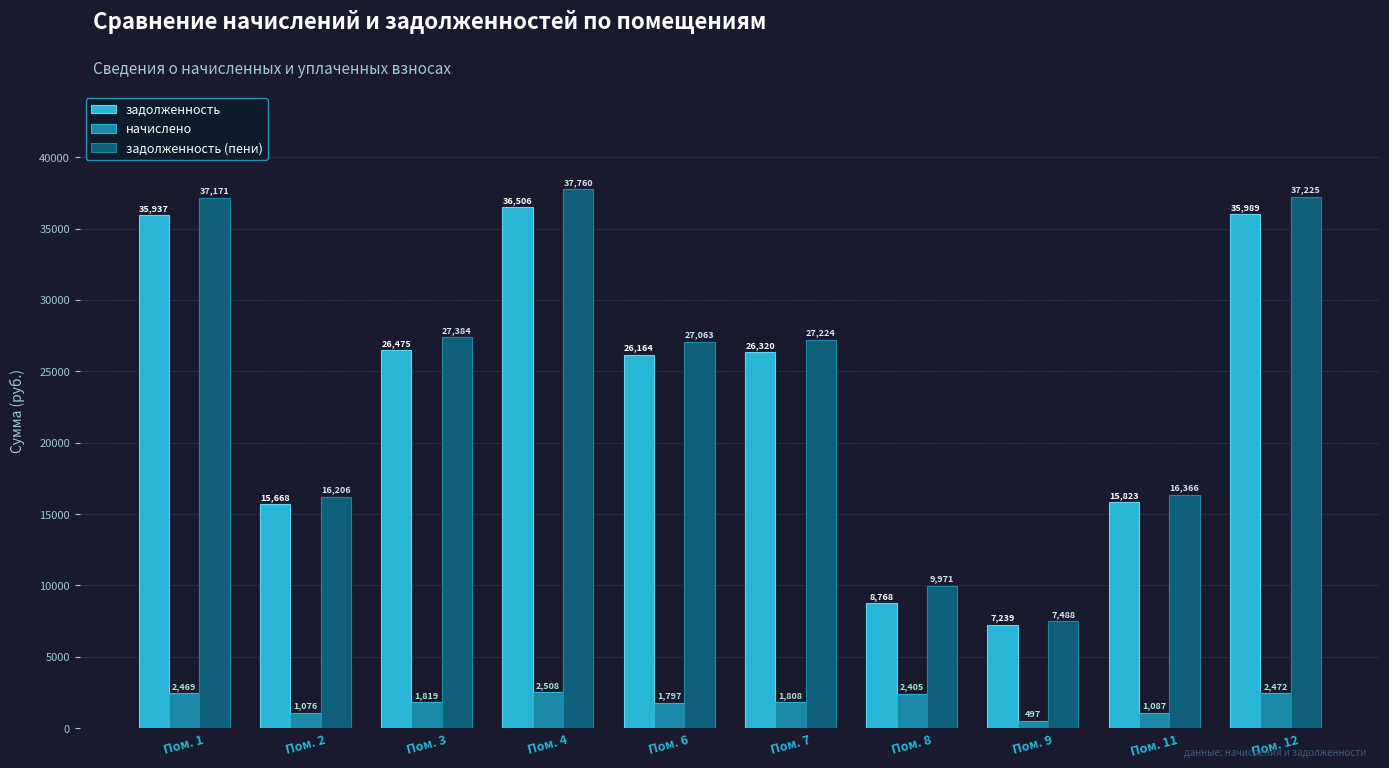

Which series has the largest total across all categories?

задолженность (пени)